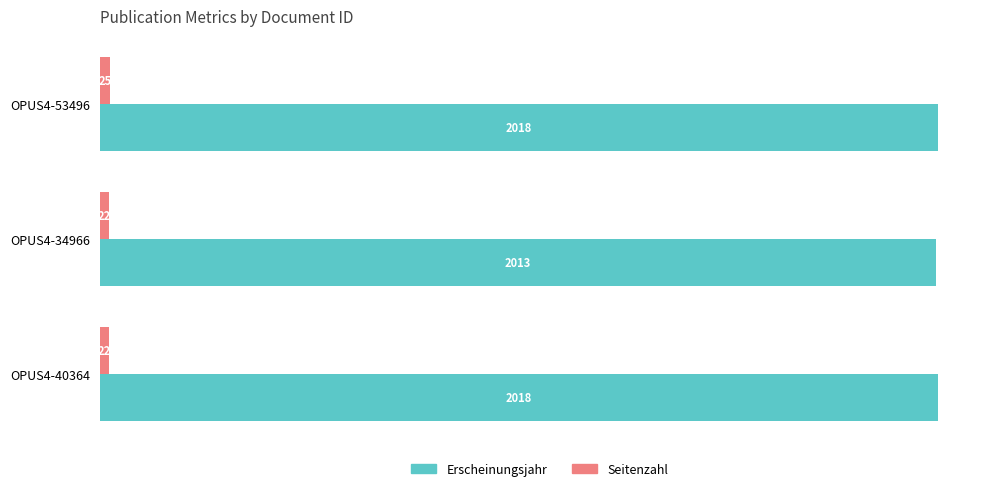

The value of Erscheinungsjahr at OPUS4-53496 is 1074. True or false?

False